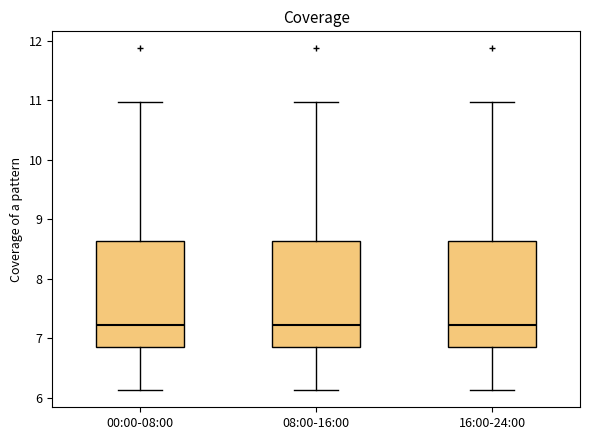

Reading left to right, transcribe this box plot: for each box, give where its median line is, the range the box spans, and where its two whiskers end, as read against the y-axis. The values are not printed on the chart, so give them approximately, as read against the axis.

00:00-08:00: median 7.2, box 6.9 to 8.6, whiskers 6.1 to 11.0
08:00-16:00: median 7.2, box 6.9 to 8.6, whiskers 6.1 to 11.0
16:00-24:00: median 7.2, box 6.9 to 8.6, whiskers 6.1 to 11.0